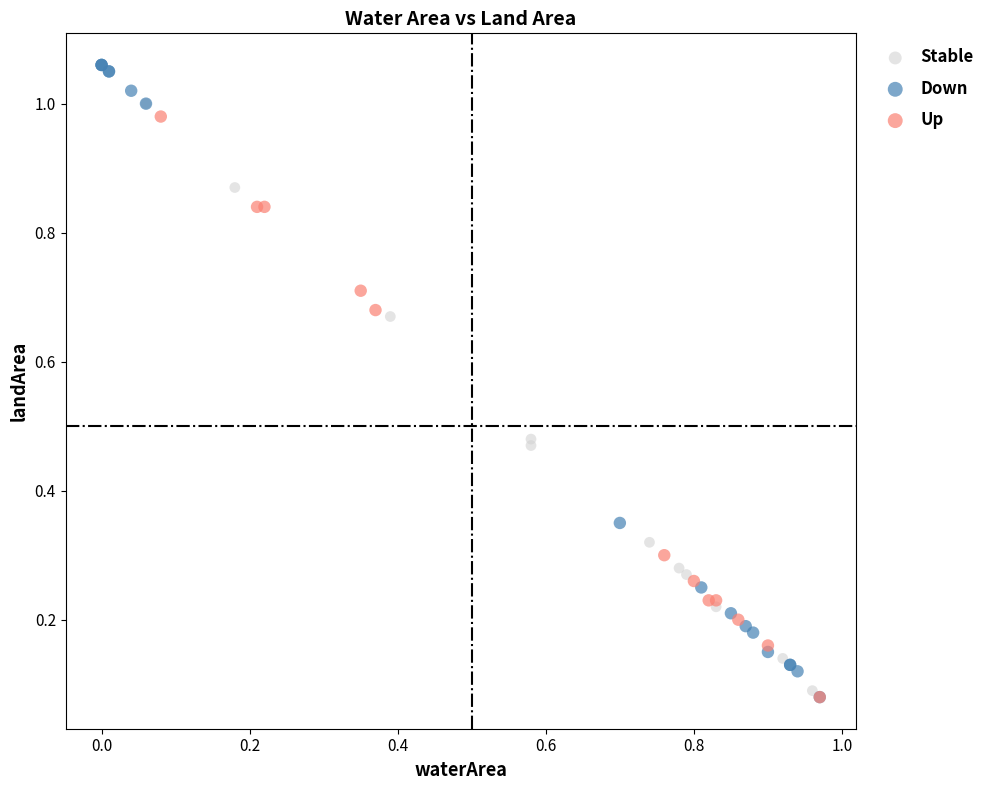

What are all the series names shown in the legend?

Stable, Down, Up